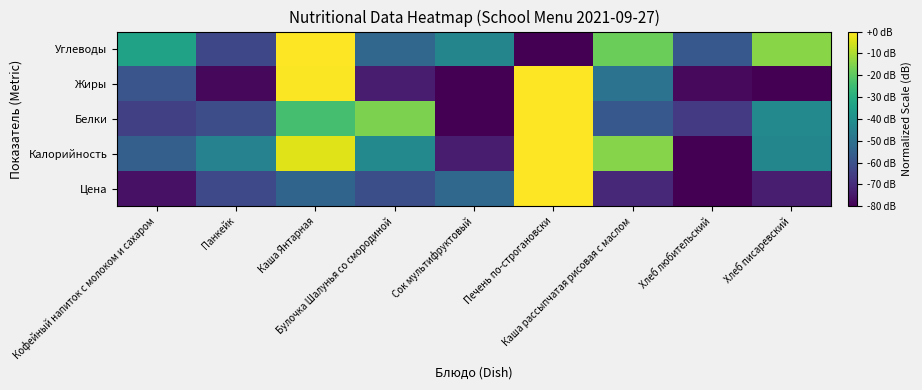

Reading left to right, what are all the values shown in this chart?

Цена: Кофейный напиток с молоком и сахаром=-75.9	Панкейк=-62.3	Каша Янтарная=-54.4	Булочка Шалунья со смородиной=-60.7	Сок мультифруктовый=-53.4	Печень по-строгановски=0.0	Каша рассыпчатая рисовая с маслом=-70.8	Хлеб любительский=-80.0	Хлеб писаревский=-73.3
Калорийность: Кофейный напиток с молоком и сахаром=-55.7	Панкейк=-44.4	Каша Янтарная=-3.8	Булочка Шалунья со смородиной=-42.5	Сок мультифруктовый=-73.5	Печень по-строгановски=0.0	Каша рассыпчатая рисовая с маслом=-14.6	Хлеб любительский=-80.0	Хлеб писаревский=-43.4
Белки: Кофейный напиток с молоком и сахаром=-64.7	Панкейк=-61.0	Каша Янтарная=-23.5	Булочка Шалунья со смородиной=-15.9	Сок мультифруктовый=-80.0	Печень по-строгановски=0.0	Каша рассыпчатая рисовая с маслом=-58.0	Хлеб любительский=-66.4	Хлеб писаревский=-42.5
Жиры: Кофейный напиток с молоком и сахаром=-58.8	Панкейк=-78.4	Каша Янтарная=-0.6	Булочка Шалунья со смородиной=-74.0	Сок мультифруктовый=-80.0	Печень по-строгановски=0.0	Каша рассыпчатая рисовая с маслом=-49.4	Хлеб любительский=-78.1	Хлеб писаревский=-80.0
Углеводы: Кофейный напиток с молоком и сахаром=-33.8	Панкейк=-62.5	Каша Янтарная=0.0	Булочка Шалунья со смородиной=-53.6	Сок мультифруктовый=-43.6	Печень по-строгановски=-80.0	Каша рассыпчатая рисовая с маслом=-17.9	Хлеб любительский=-58.1	Хлеб писаревский=-14.2